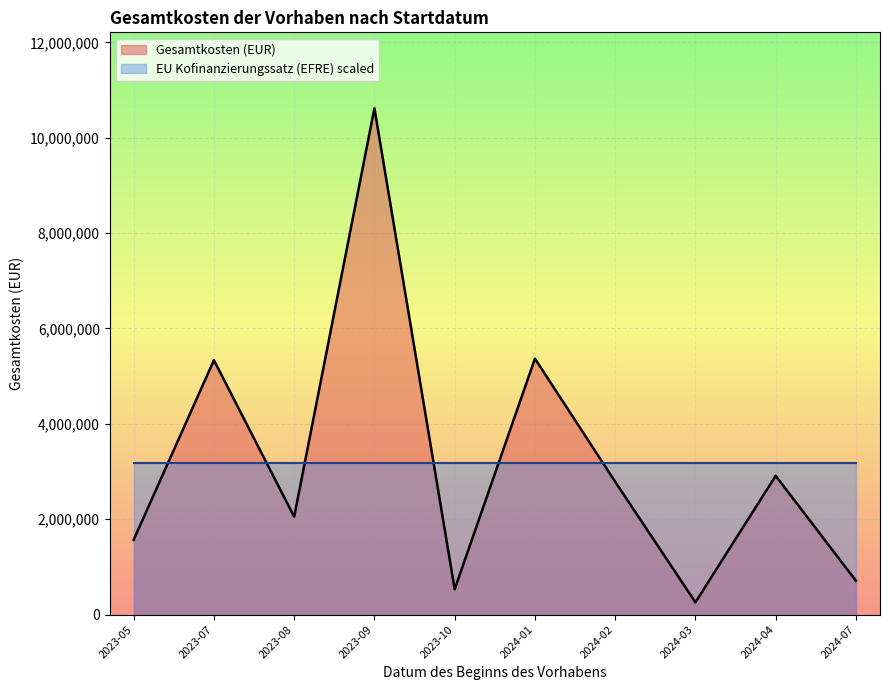

Which label corresponds to the largest value in the chart?

2023-09